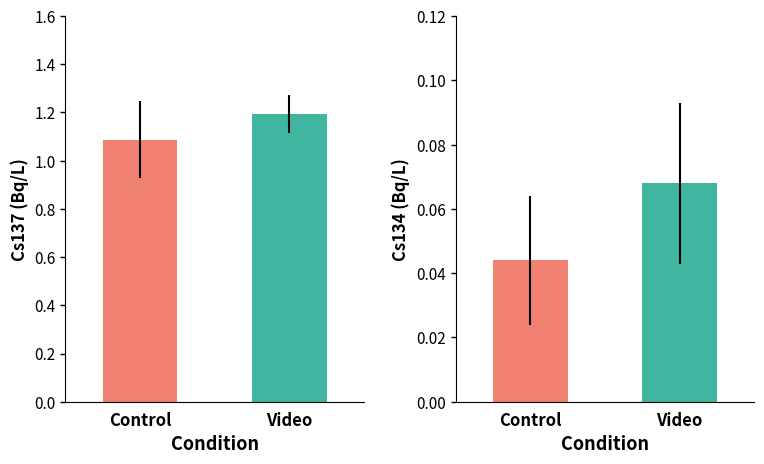

Are the bars grouped side by side (vs. stacked)?

Yes